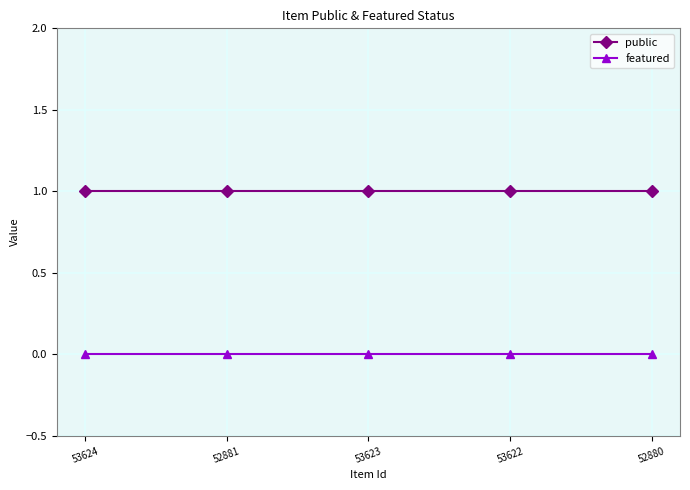

At how many categories does at least one series exceed 0?

5